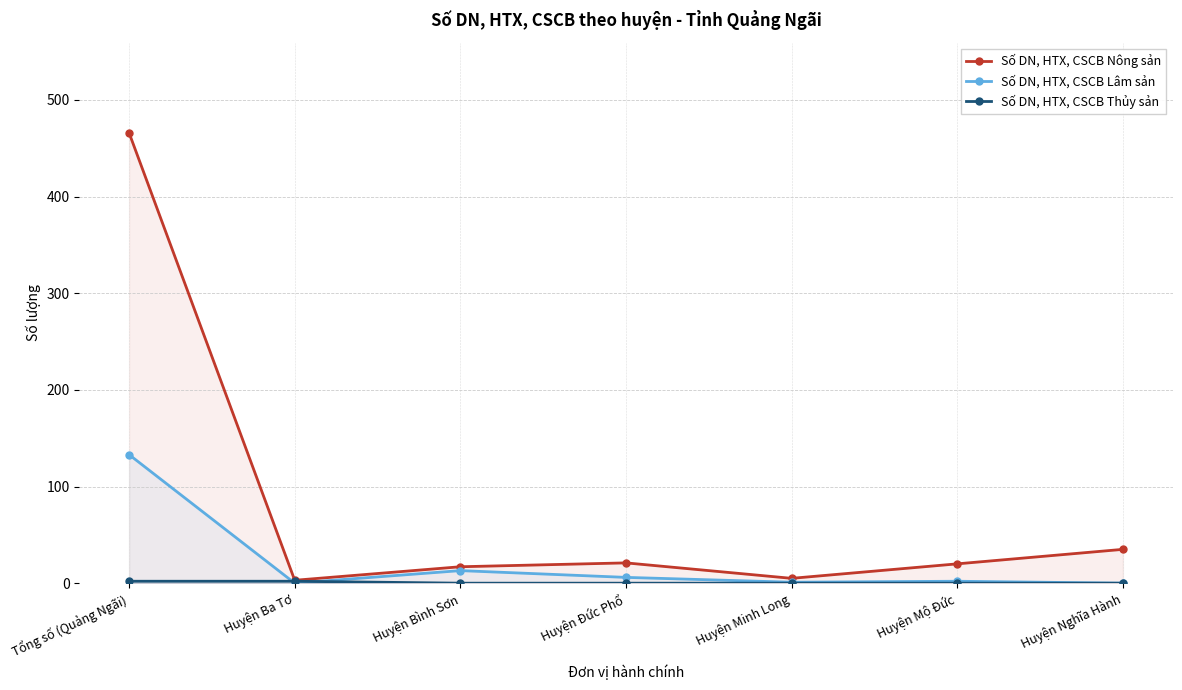

The value of Số DN, HTX, CSCB Lâm sản at Huyện Mộ Đức is 1. True or false?

False